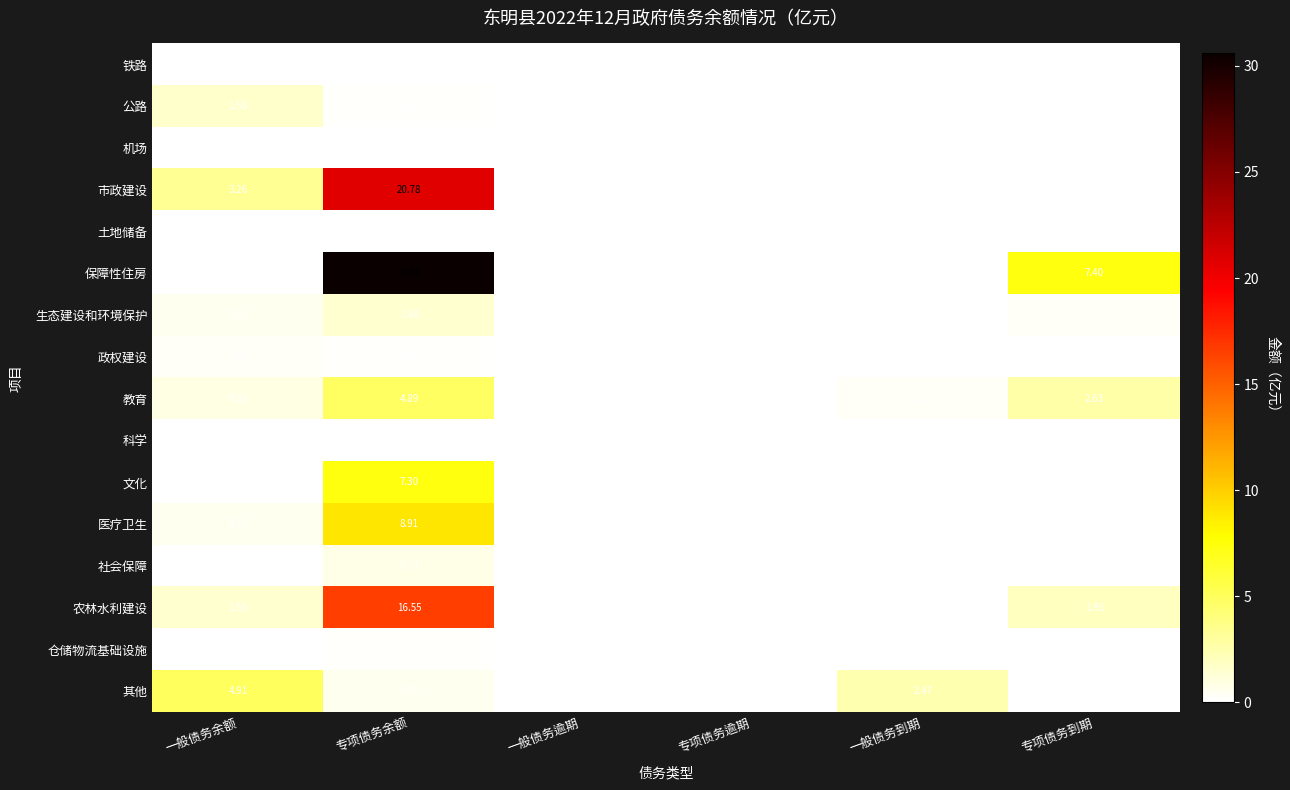

What is the sum of the 仓储物流基础设施 values at 一般债务余额 and 专项债务余额?

0.2